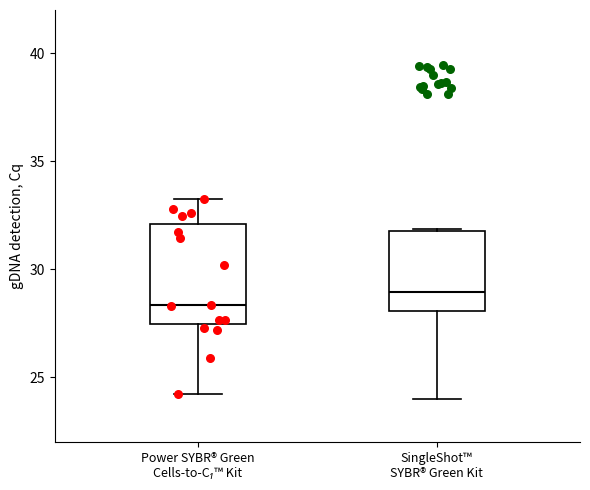

Which box's median line is the lowest?

Power SYBR® Green Cells-to-C₁™ Kit